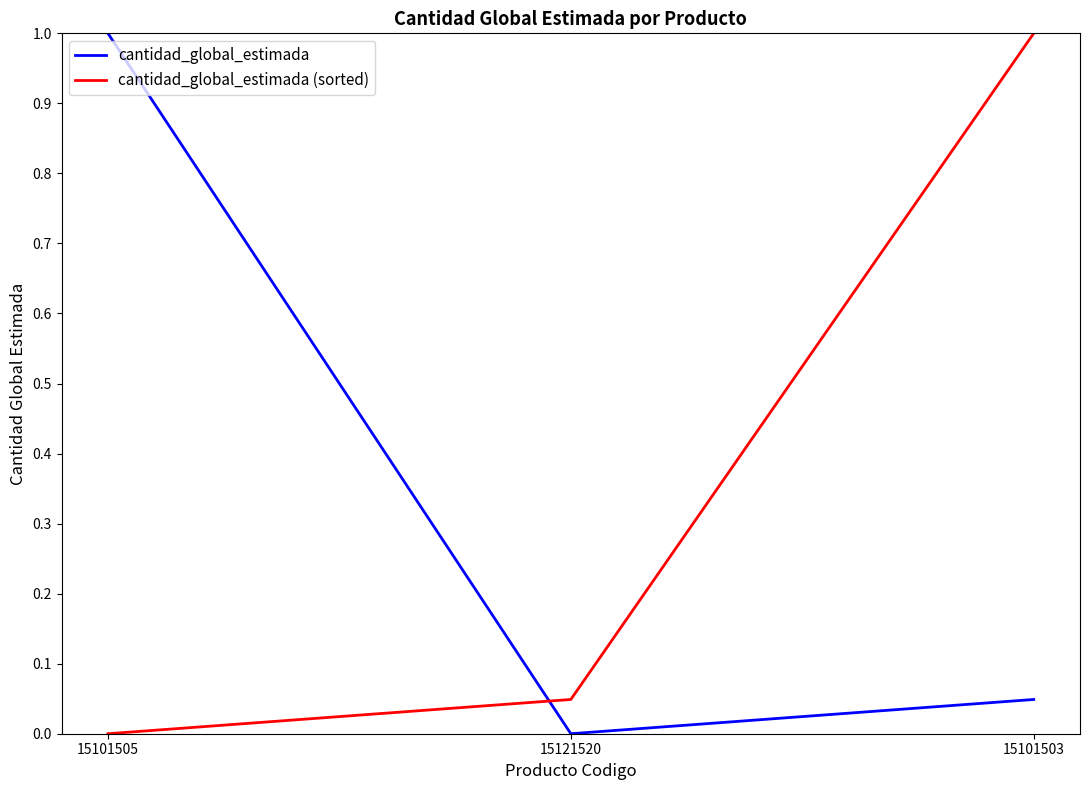

Is it true that cantidad_global_estimada equals 0.0 at 15121520?

True